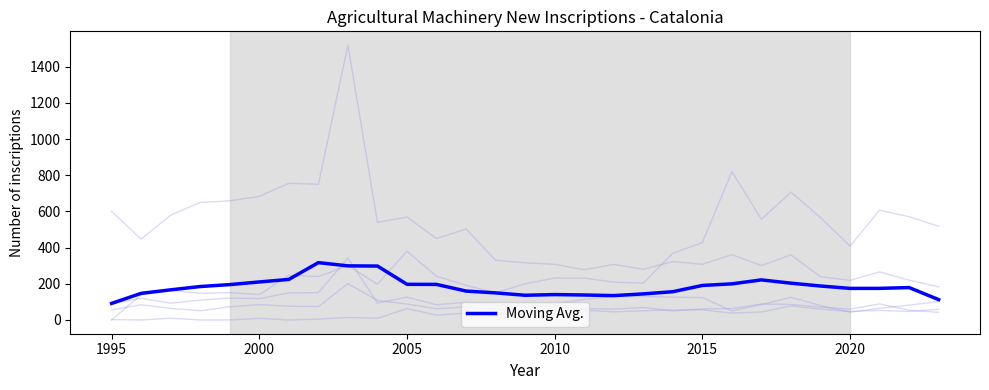

Is this an area chart (filled region under the line)?

No